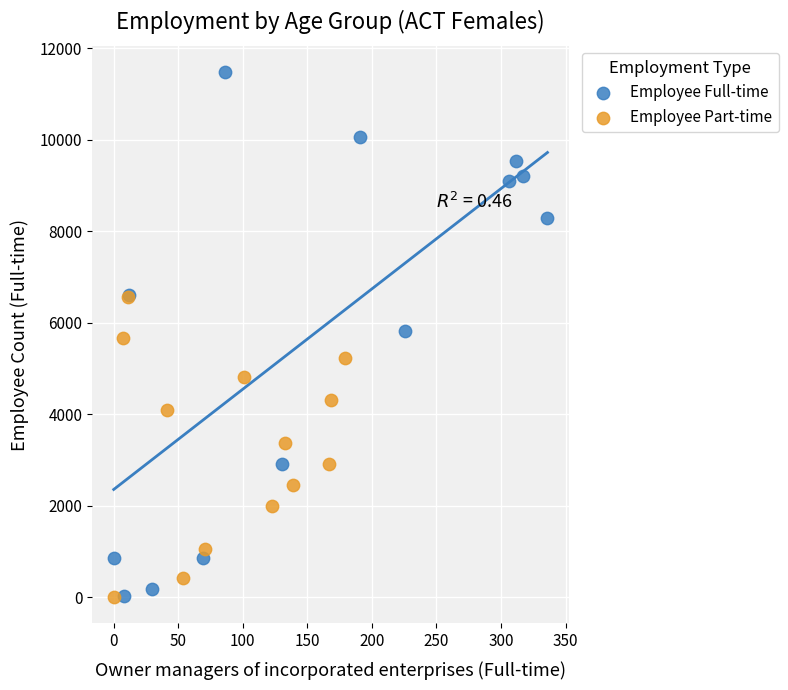

Which series reaches the maximum Y coordinate?

Employee Full-time